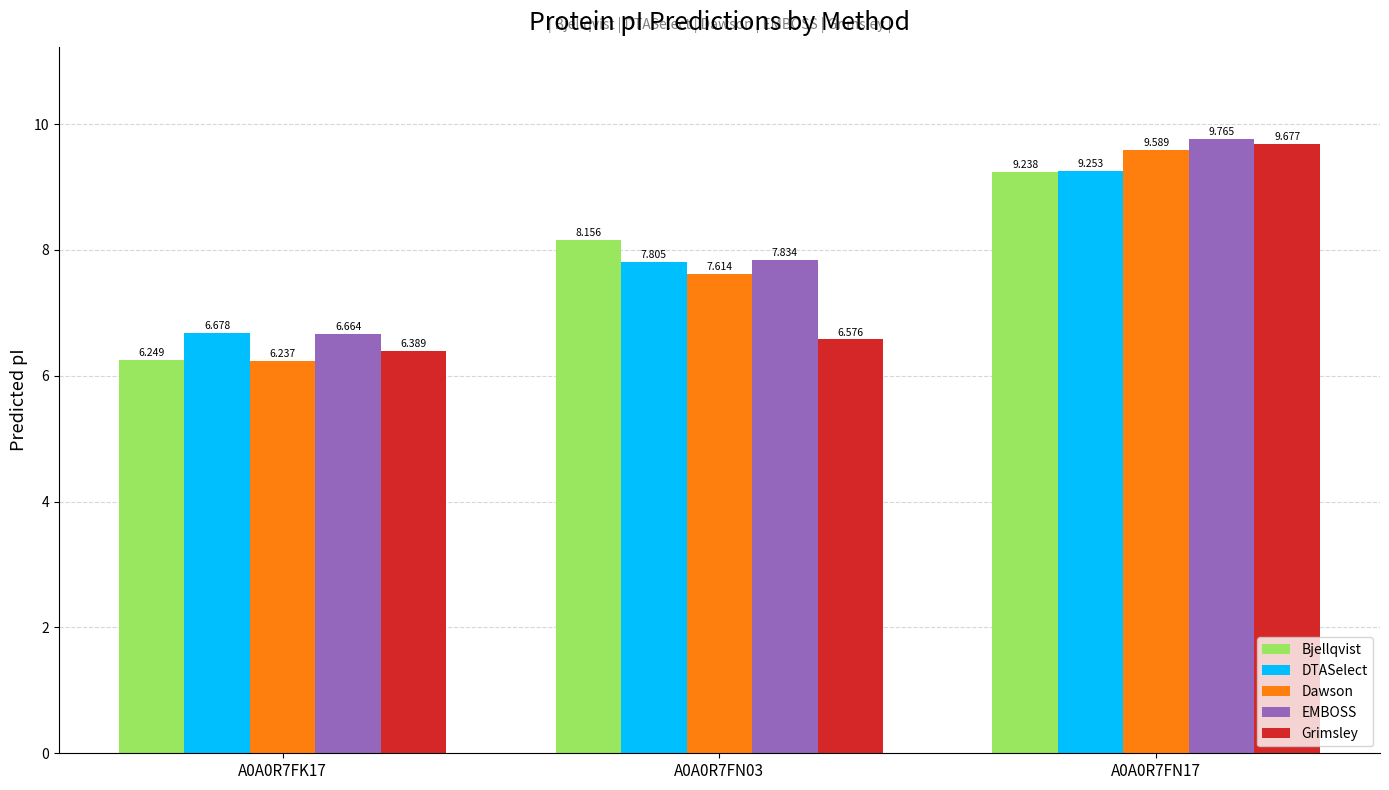

Count the number of data series in this chart.

5